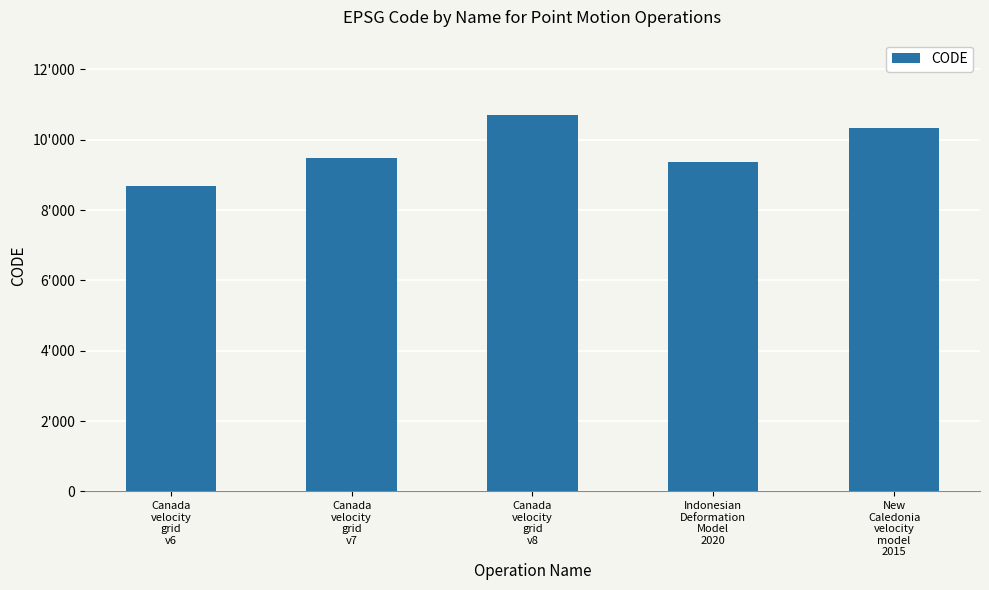

Reading right to left, transcribe all the data shown in this chart.

New
Caledonia
velocity
model
2015=10323	Indonesian
Deformation
Model
2020=9375	Canada
velocity
grid
v8=10707	Canada
velocity
grid
v7=9483	Canada
velocity
grid
v6=8676